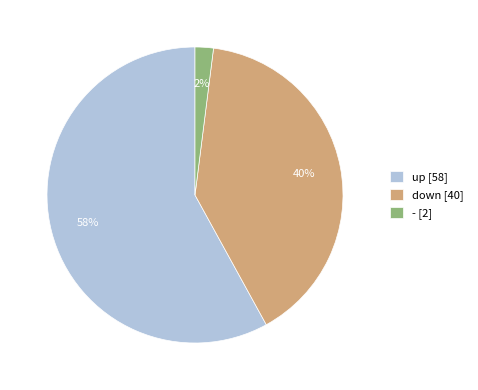

Which slice is the largest?

up